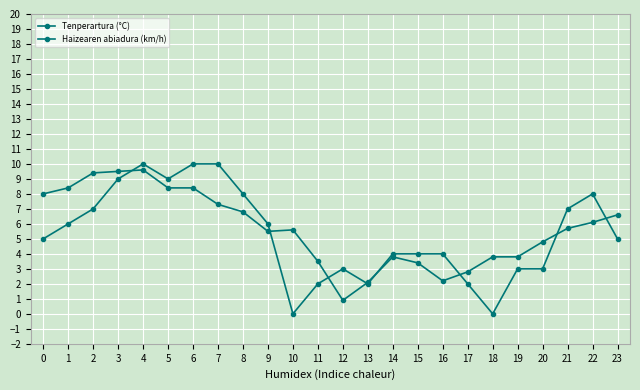

How many lines are shown in the chart?

2